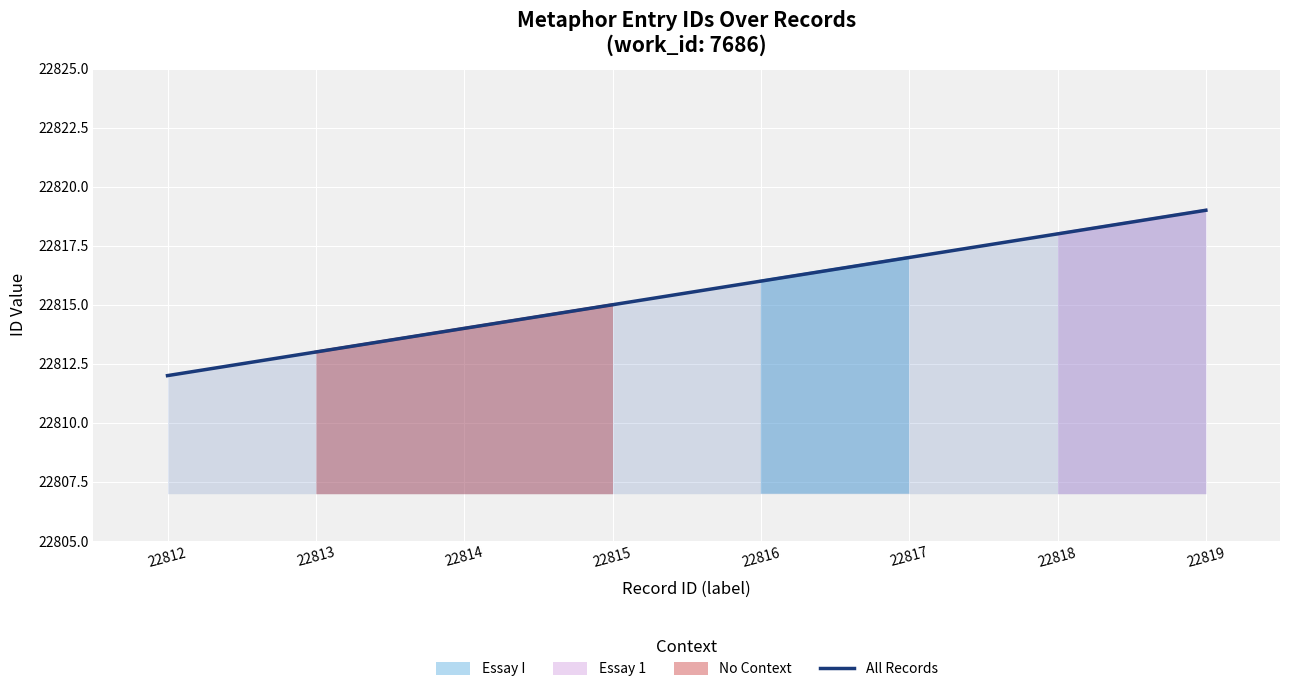

Which category has the highest value in the All Records series?

22819